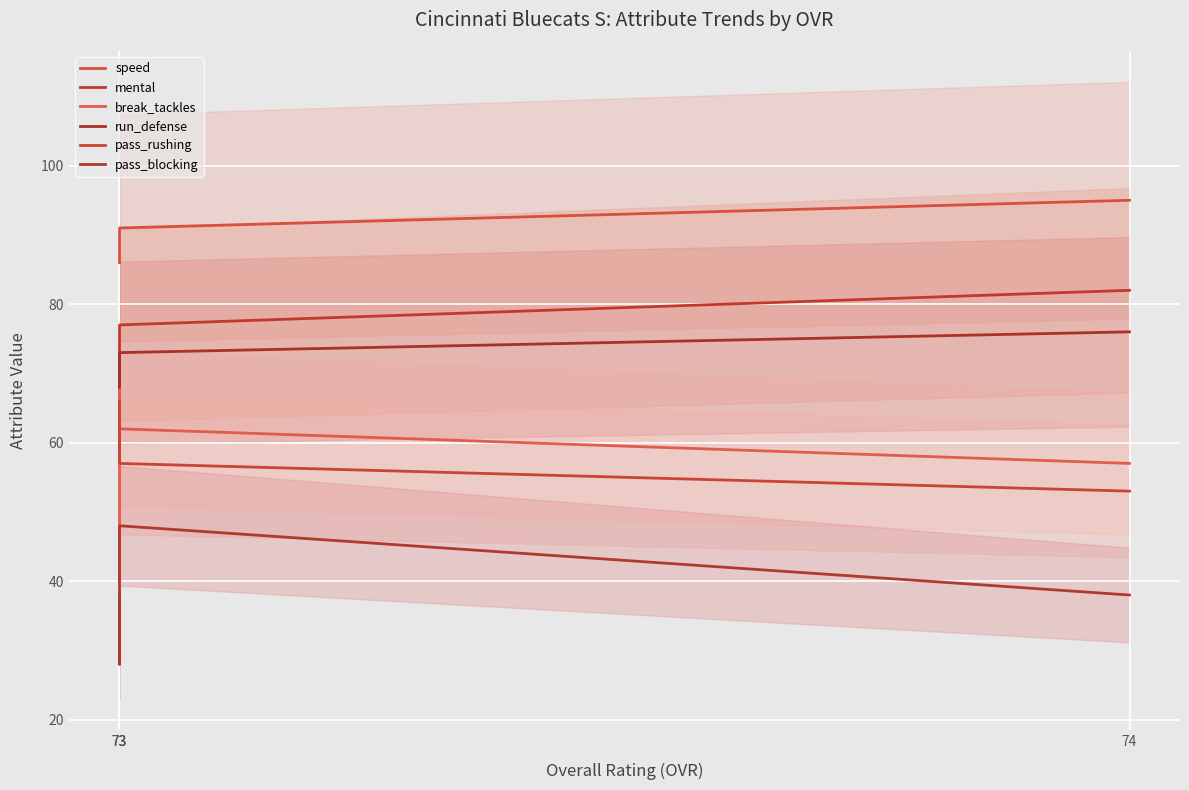

Which series has the largest total across all categories?

speed